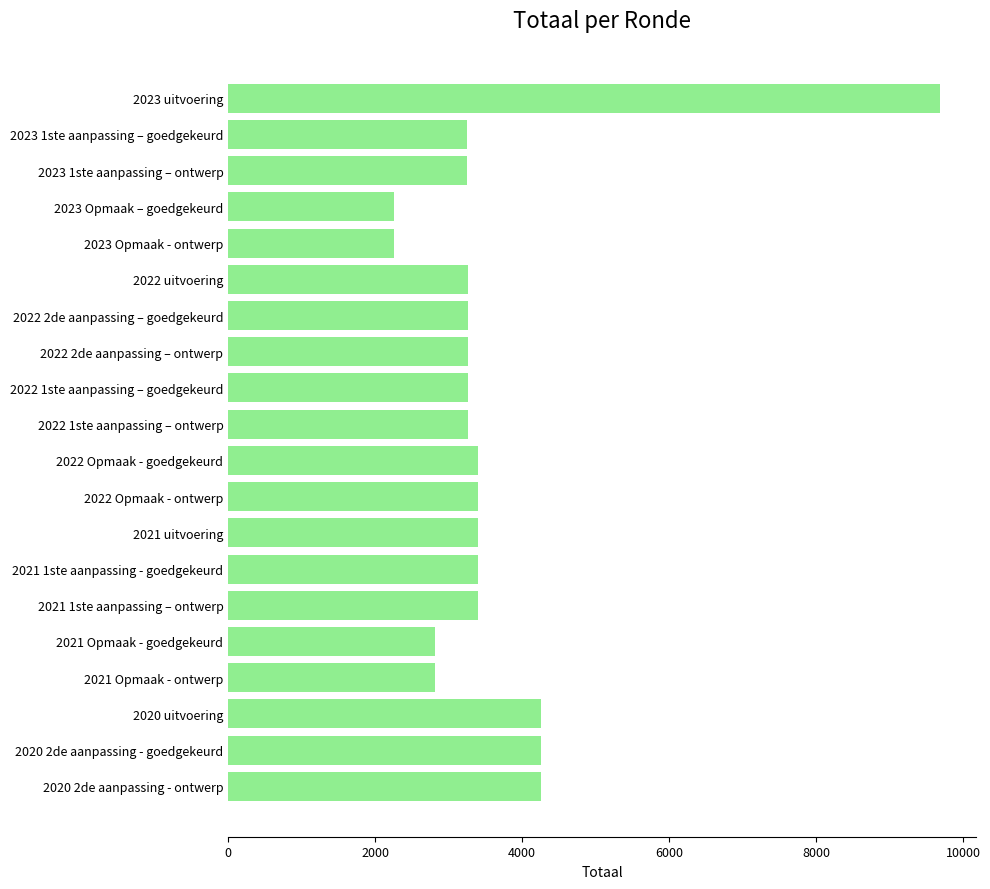

Approximately how many times larger is the value at 2020 2de aanpassing - goedgekeurd compared to 2023 Opmaak - ontwerp?

1.9